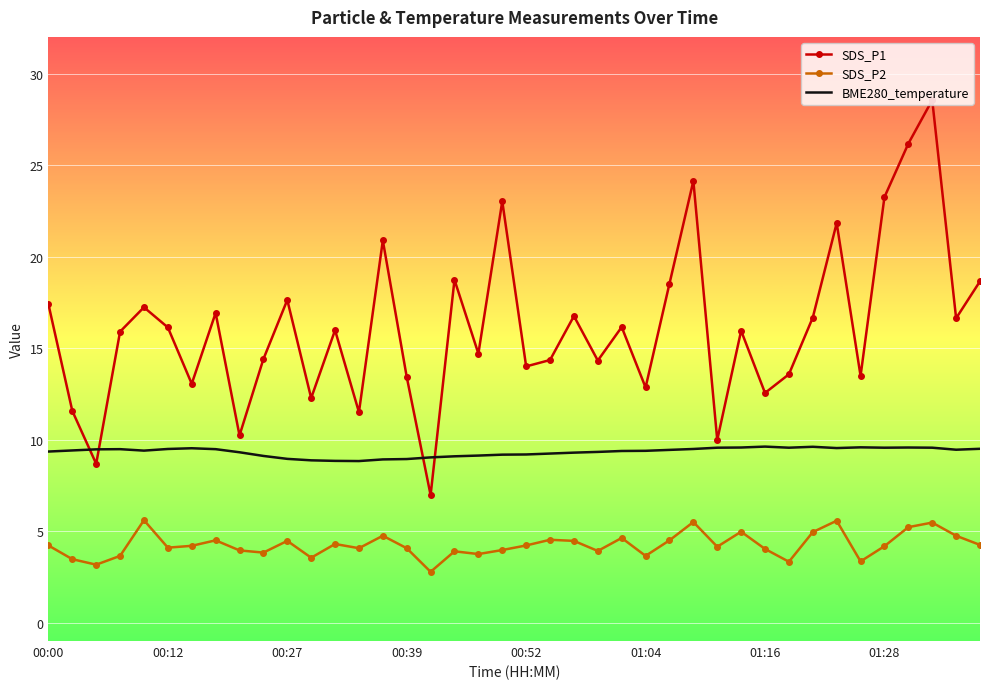

Which series has the largest range (max minus min)?

SDS_P1